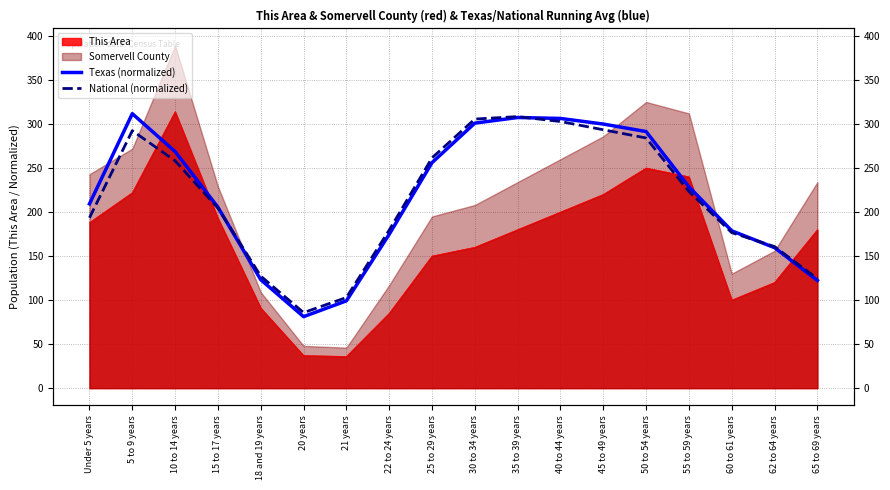

Is the value of Texas (normalized) at 60 to 61 years greater than the value of National (normalized) at 5 to 9 years?

No